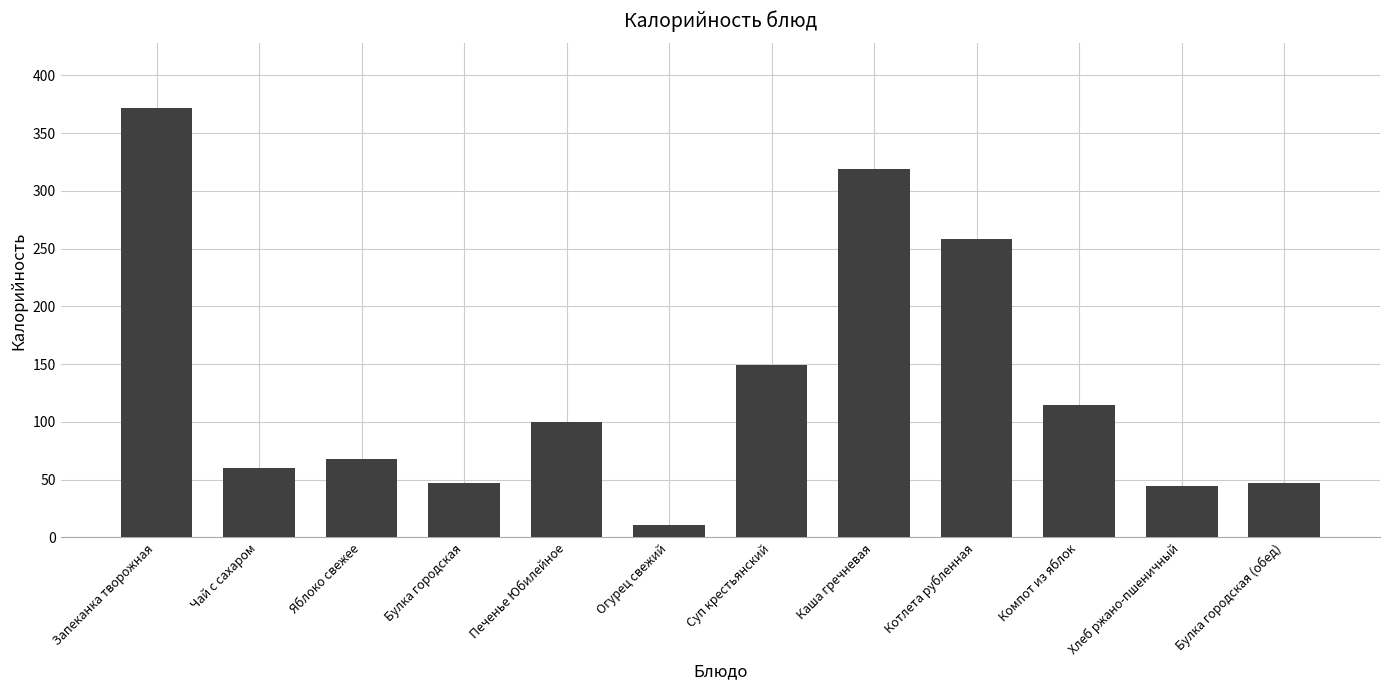

What is the difference between the maximum and minimum values?

361.4